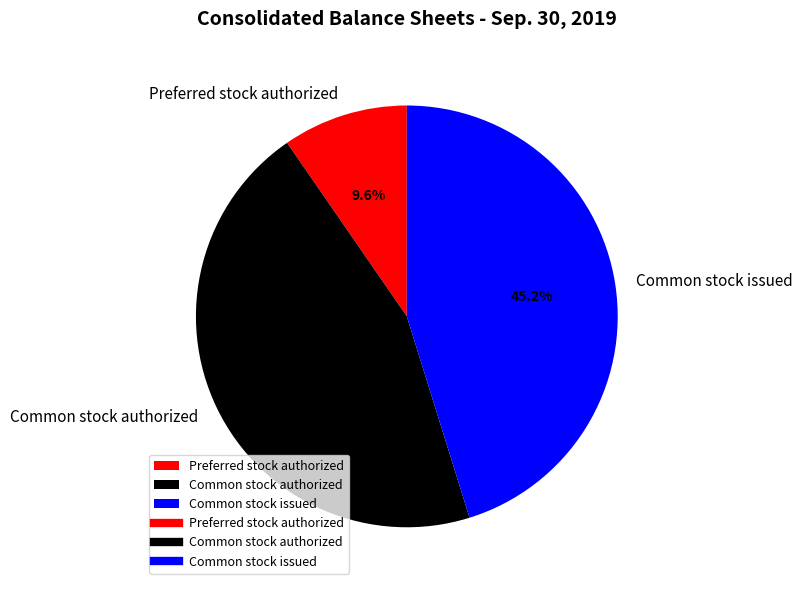

To the nearest percent, what is the average slice percentage?

33%